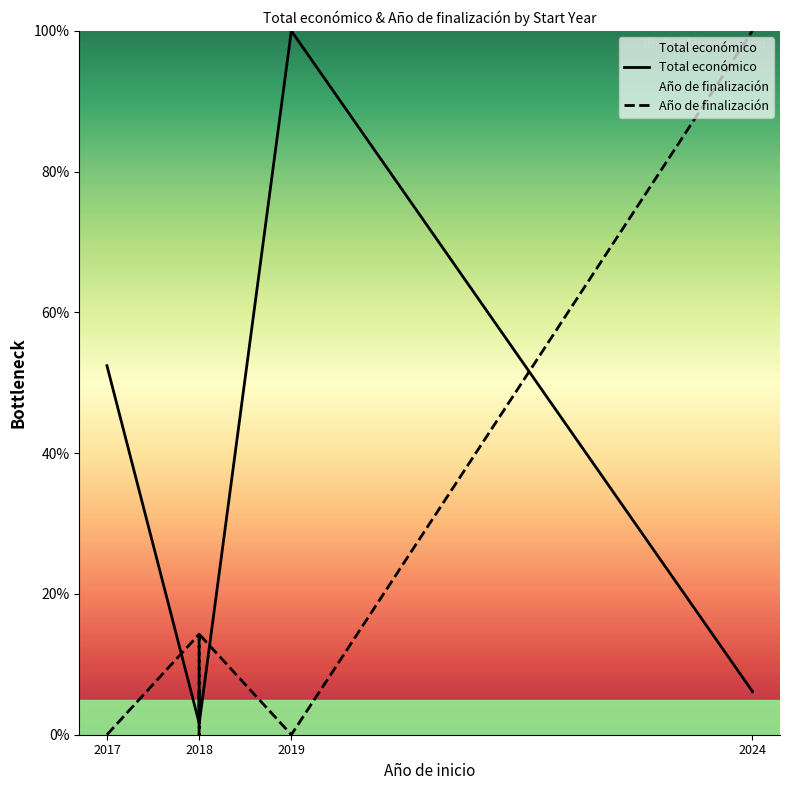

What position from the left is 2018?

2